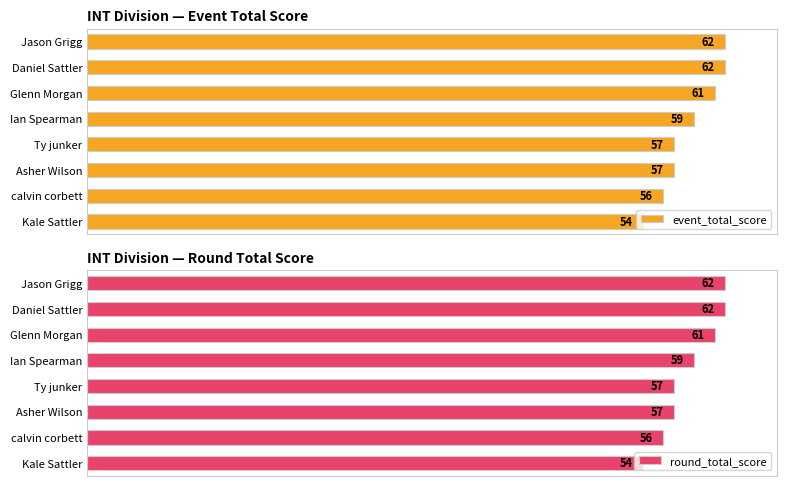

Reading left to right, extract all data points from this chart.

event_total_score: 54	56	57	57	59	61	62	62
round_total_score: 54	56	57	57	59	61	62	62